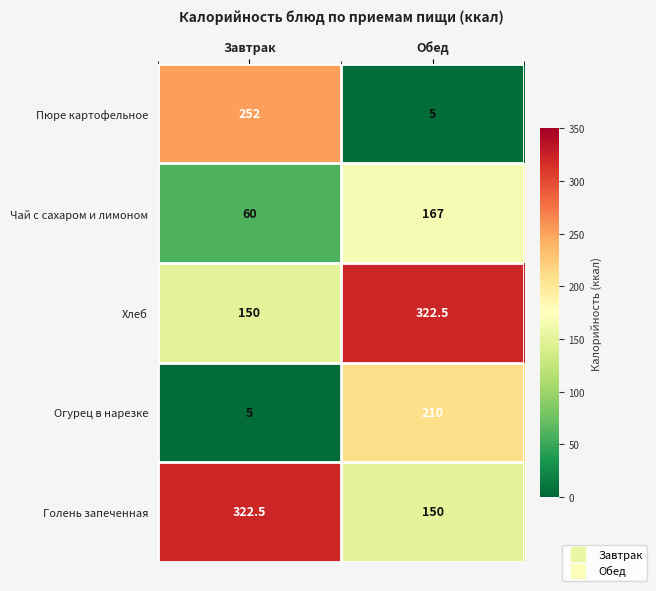

How many data points in Огурец в нарезке are less than 210?

1